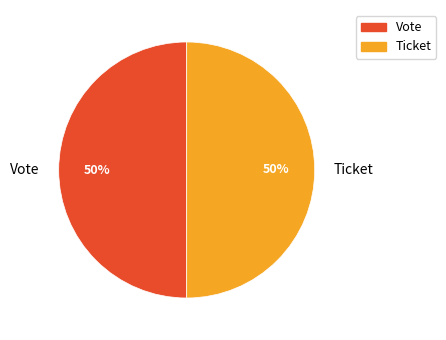

Do Vote and Ticket together represent more than half of the pie?

Yes